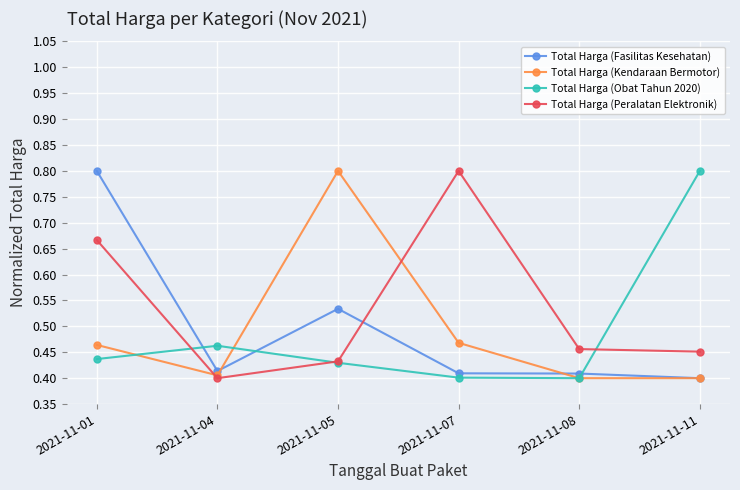

What is the value of the Total Harga (Kendaraan Bermotor) point at the 3rd from the left?

0.8